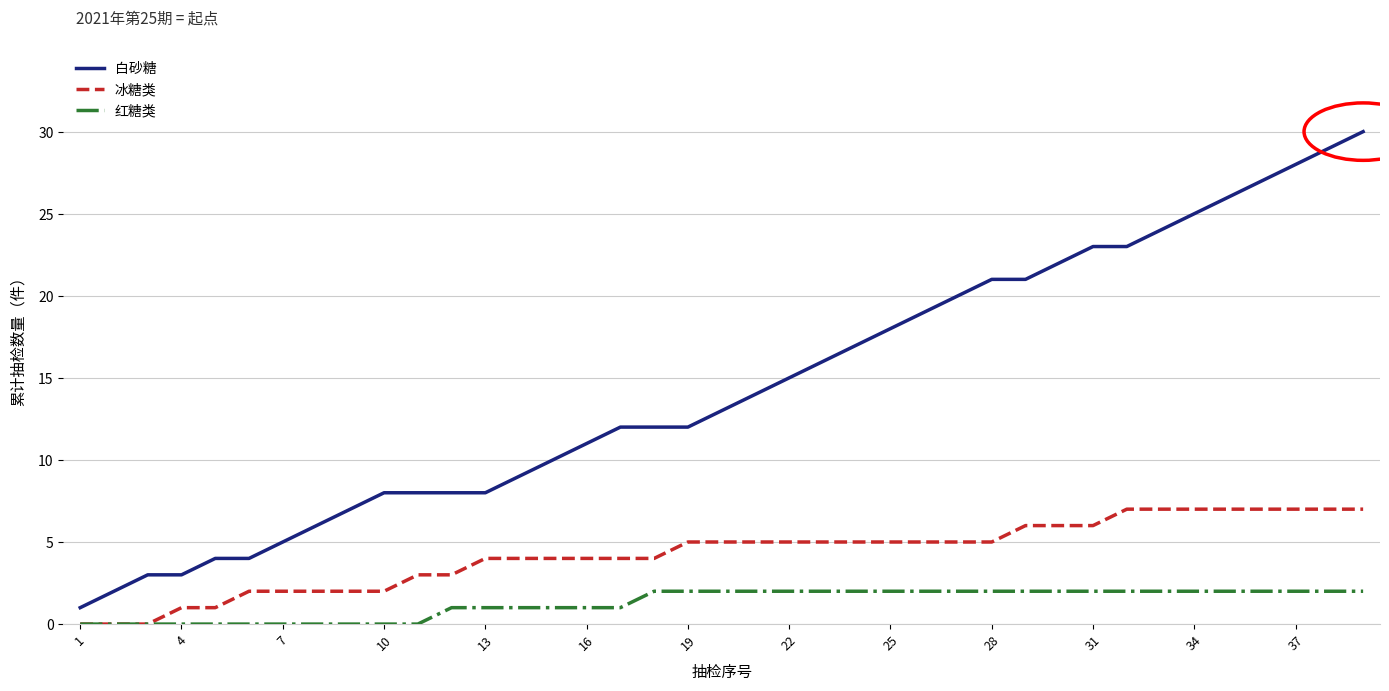

True or false: 冰糖类 and 白砂糖 cross at least once.

False